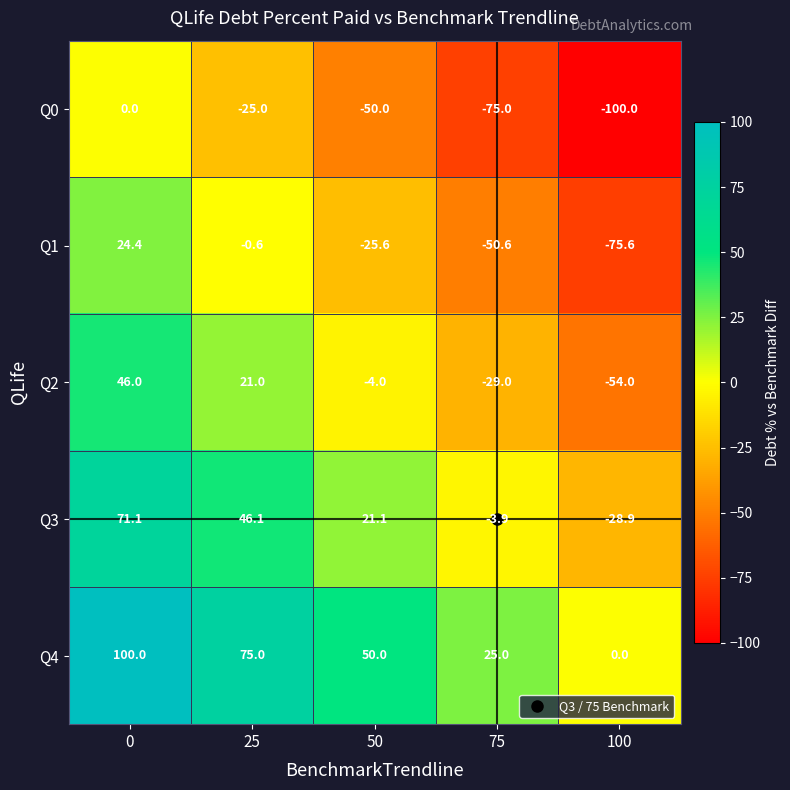

Rank the series at 50 from lowest to highest value.

Q0, Q1, Q2, Q3, Q4